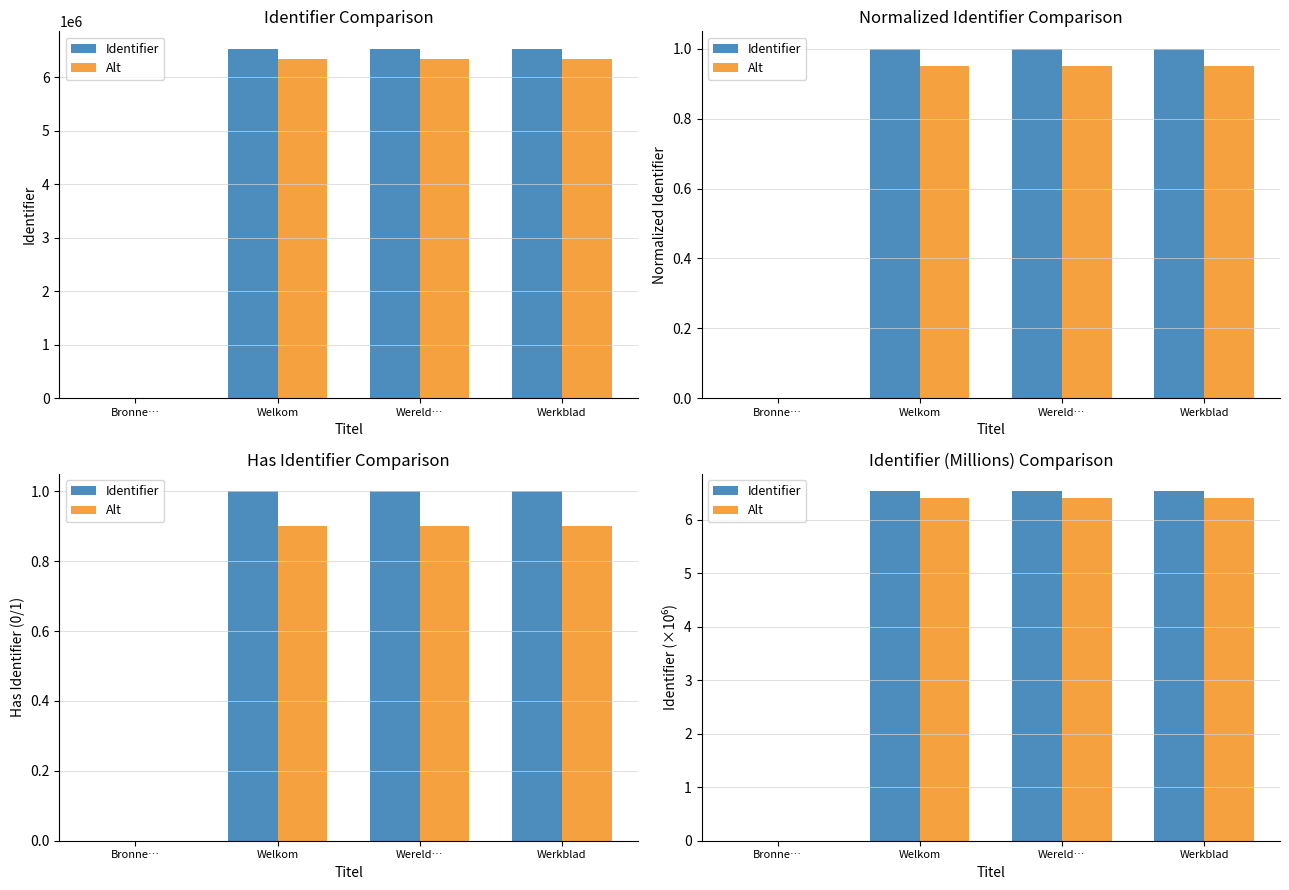

Which series changed the most between Welkom and Wereld…?

Identifier